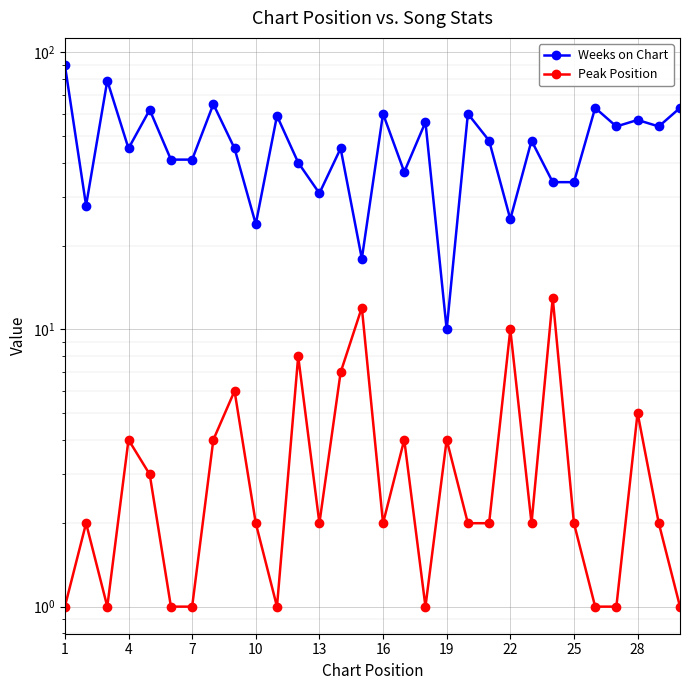

What are all the series names shown in the legend?

Weeks on Chart, Peak Position